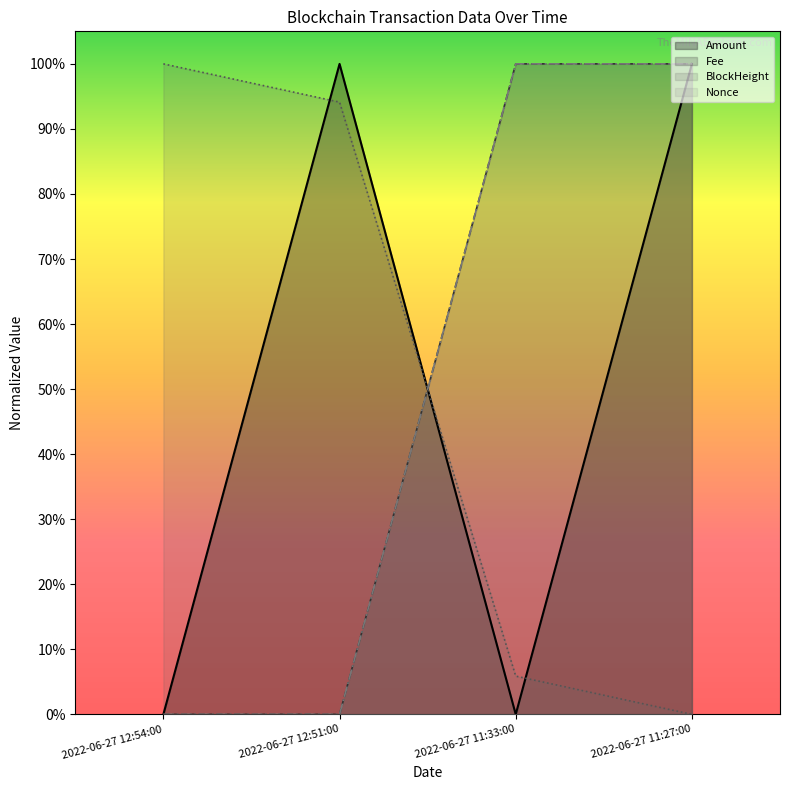

Reading left to right, list all the values displayed in this chart.

Amount: 2022-06-27 12:54:00=0.0	2022-06-27 12:51:00=1.0	2022-06-27 11:33:00=0.0	2022-06-27 11:27:00=1.0
Fee: 2022-06-27 12:54:00=0.0	2022-06-27 12:51:00=0.0	2022-06-27 11:33:00=1.0	2022-06-27 11:27:00=1.0
BlockHeight: 2022-06-27 12:54:00=1.0	2022-06-27 12:51:00=0.9	2022-06-27 11:33:00=0.1	2022-06-27 11:27:00=0.0
Nonce: 2022-06-27 12:54:00=0.0	2022-06-27 12:51:00=0.0	2022-06-27 11:33:00=1.0	2022-06-27 11:27:00=1.0